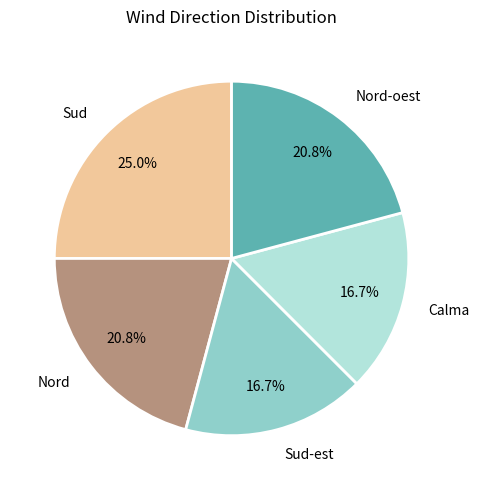

Between Calma and Nord, which is larger?

Nord